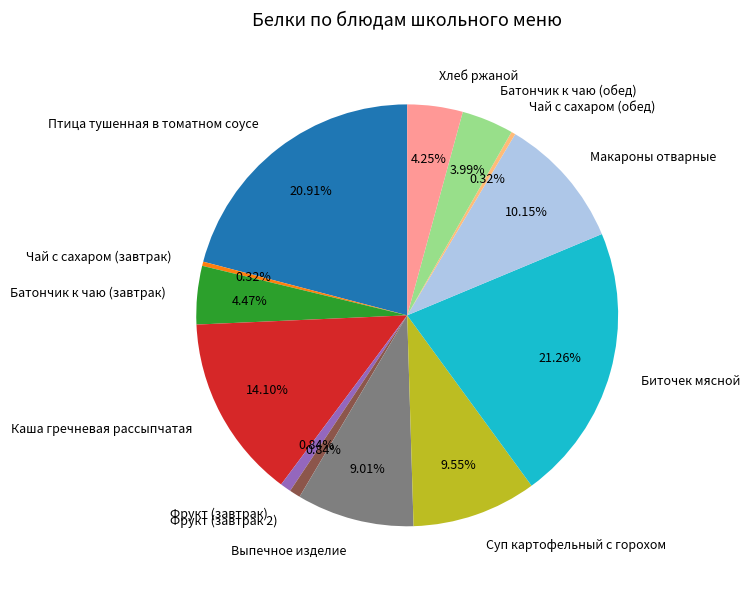

Approximately how many times larger is the value at Батончик к чаю (завтрак) compared to Хлеб ржаной?

1.1